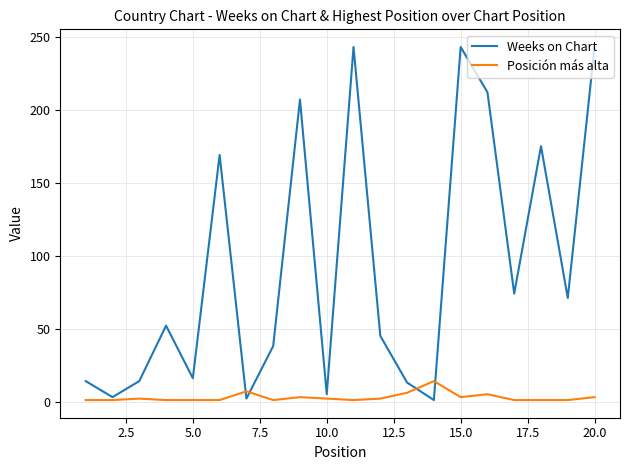

List the series in order of their peak value, highest first.

Weeks on Chart, Posición más alta